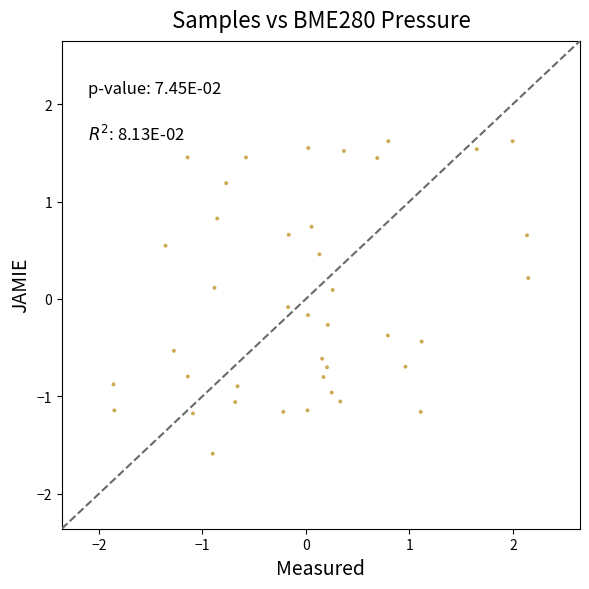

What is the range of X values (max minus min)?

4.0